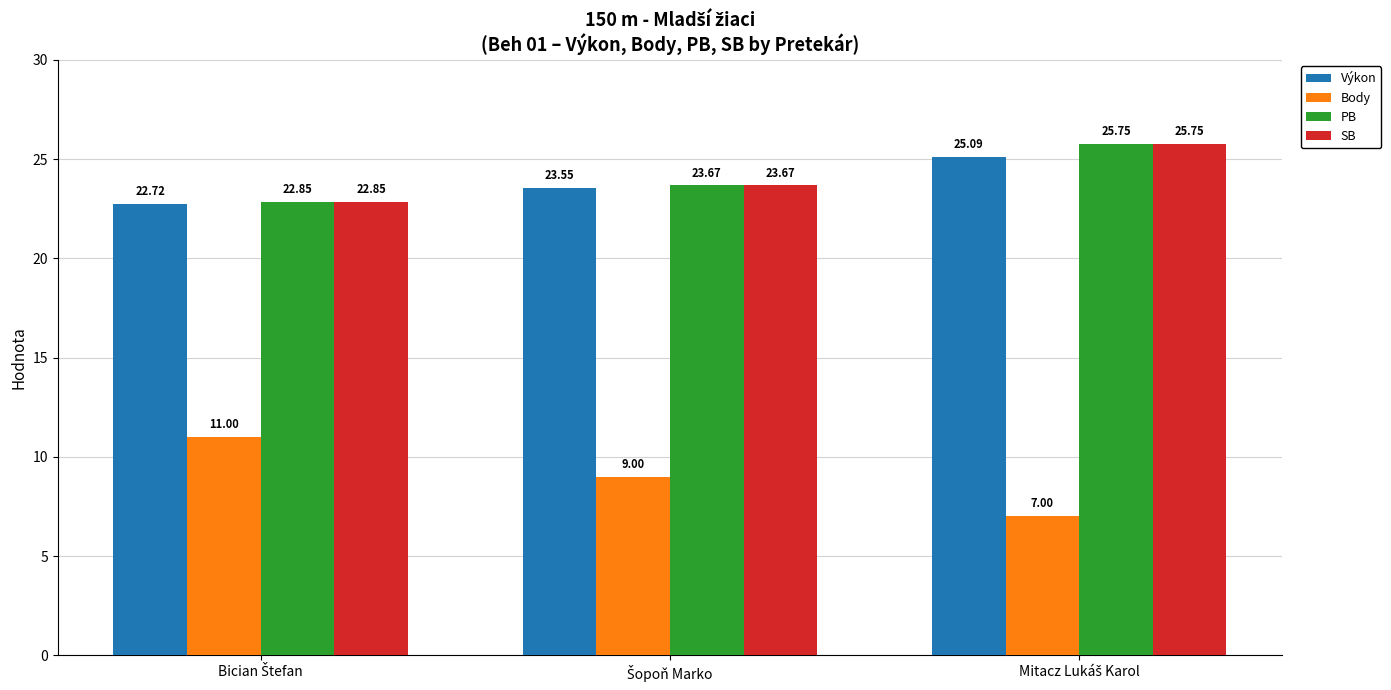

How many series are shown in this chart?

4